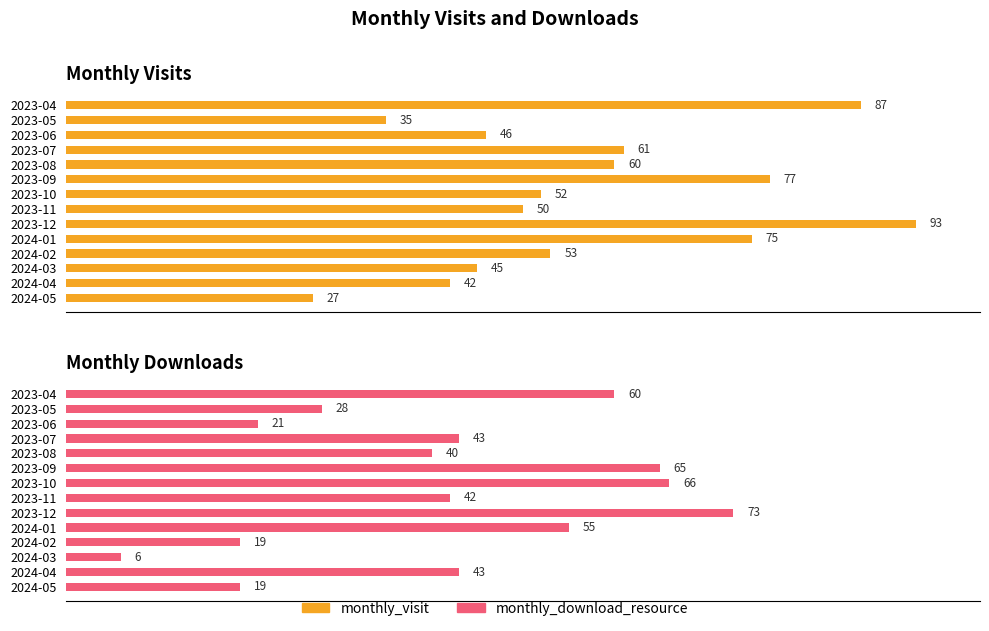

What is the greatest value displayed?

93